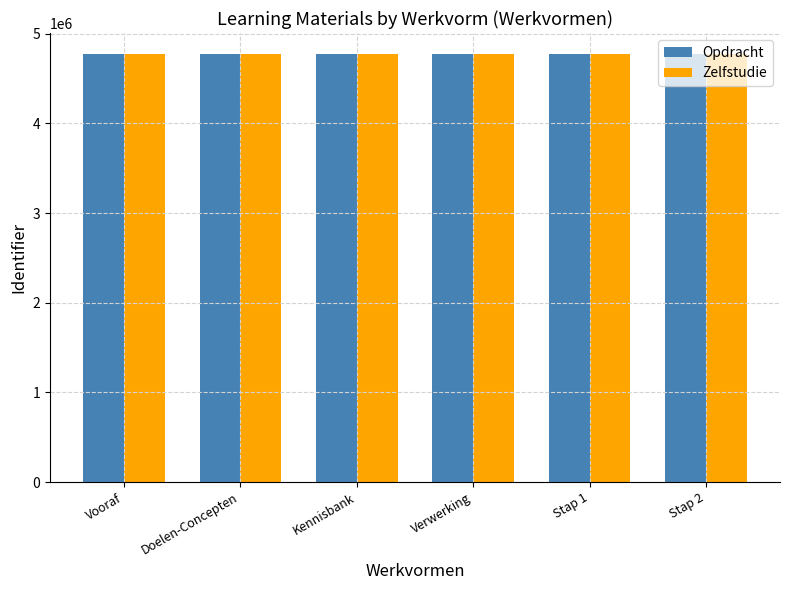

What is the maximum value shown in the chart?

4769648